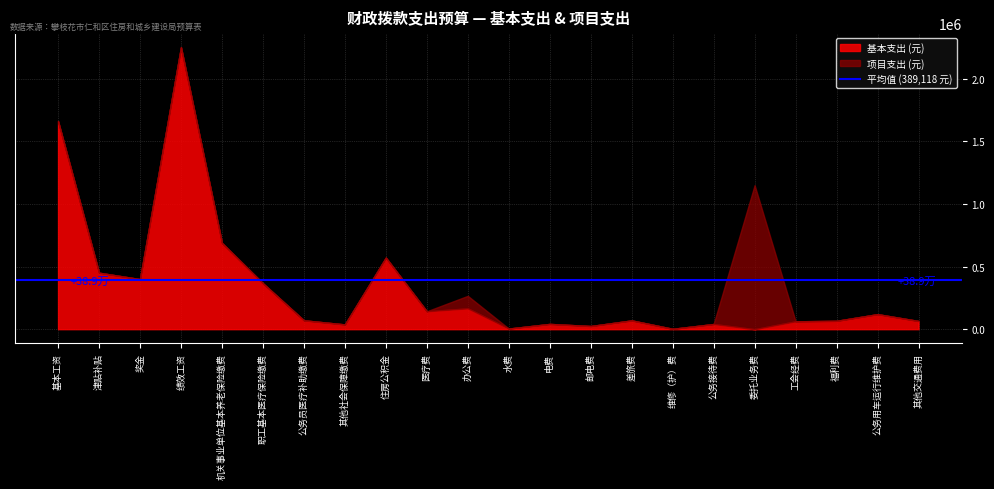

The value of 项目支出 at 其他社会保障缴费 is 474330.5. True or false?

False